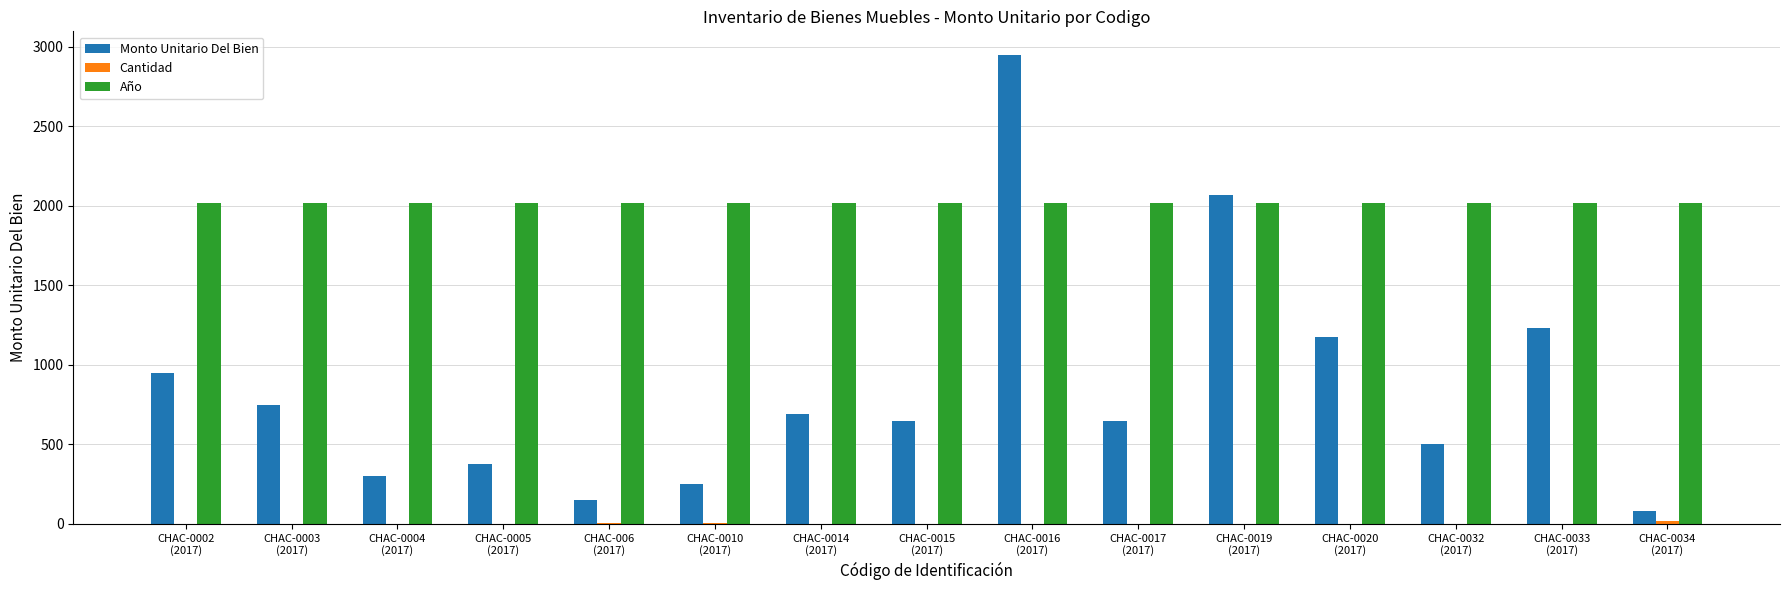

True or false: Monto Unitario Del Bien has a value of 311.2 at CHAC-0032
(2017).

False